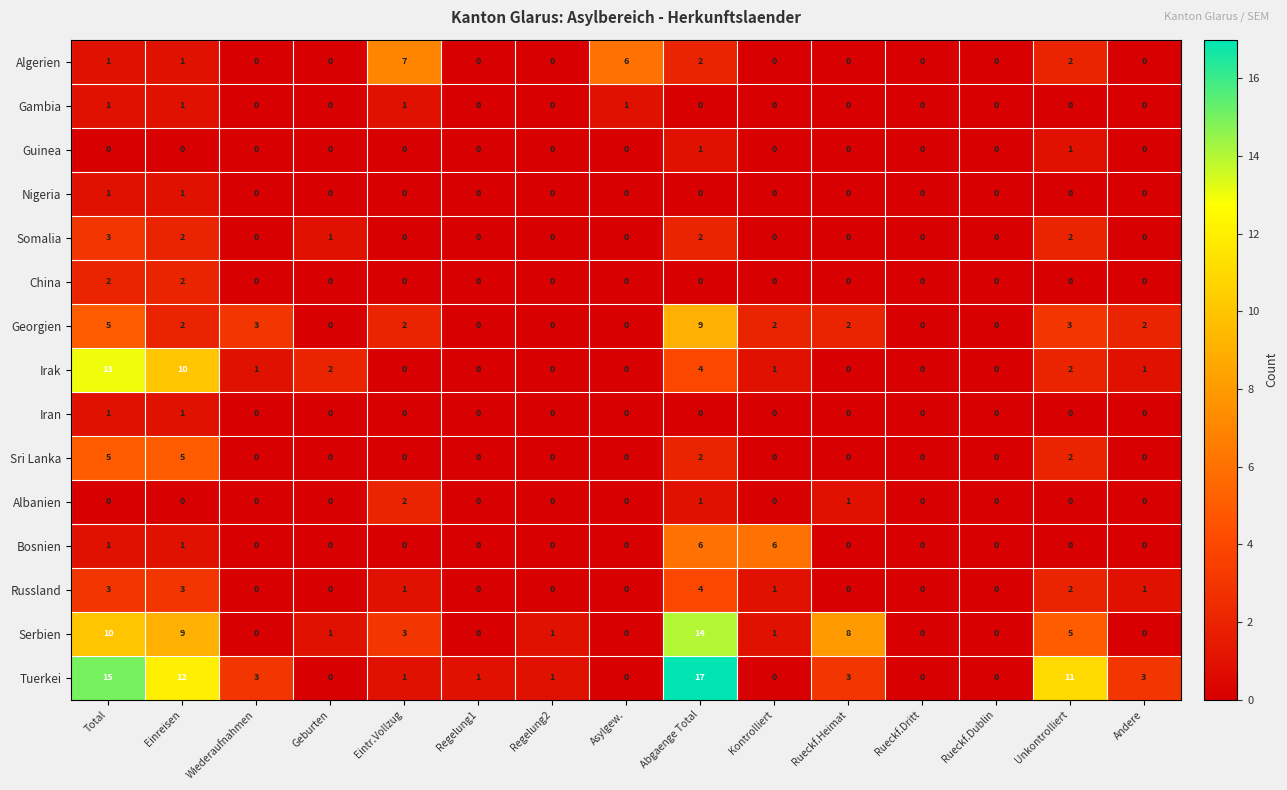

Which series has the largest total across all categories?

Tuerkei